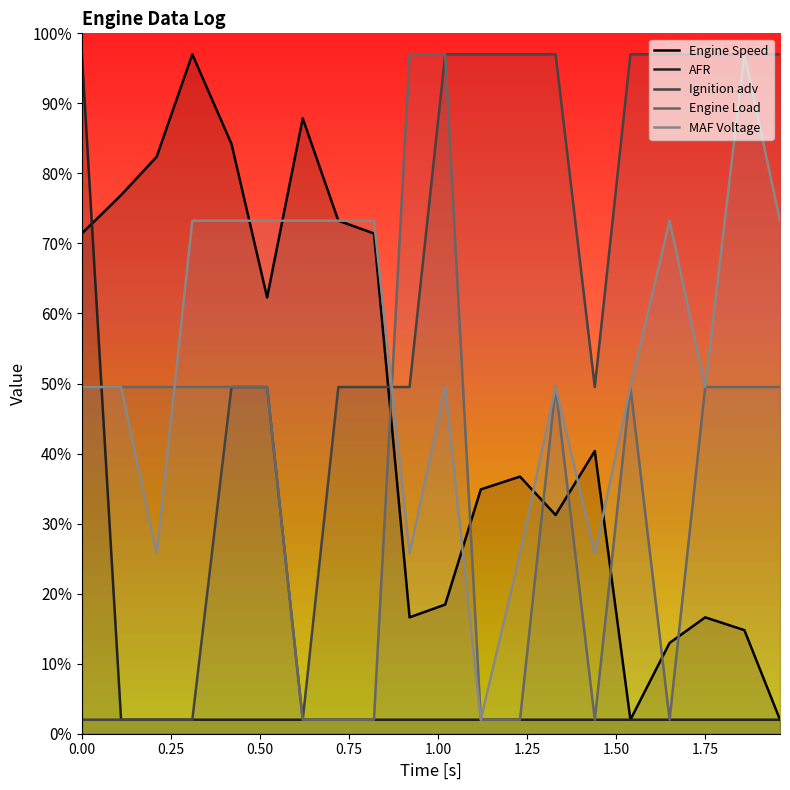

At which label is Engine Speed closest to 49?

1.44